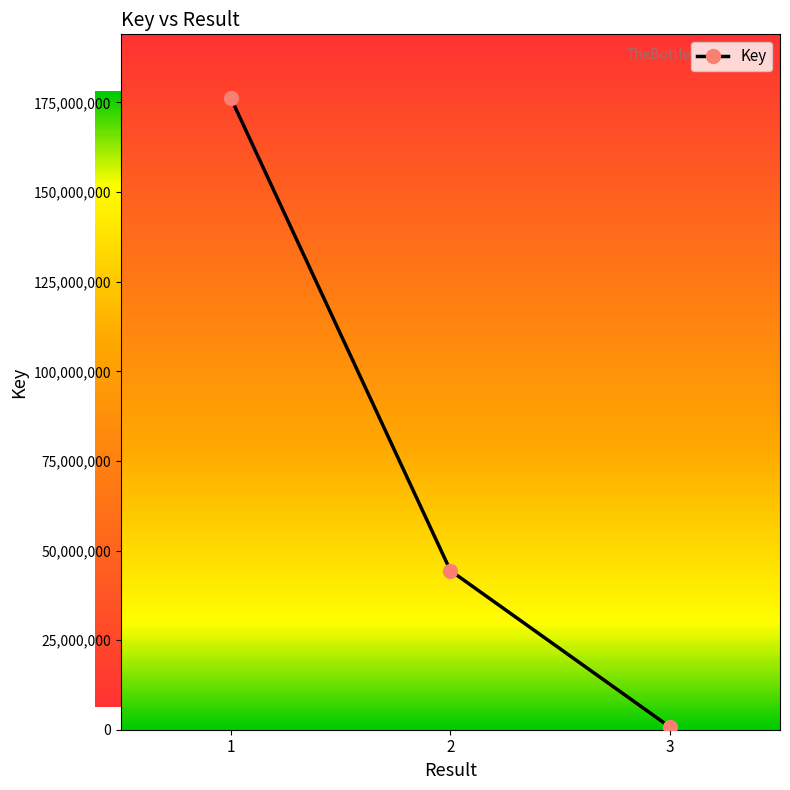

True or false: the data shows 456674 at 3.

False